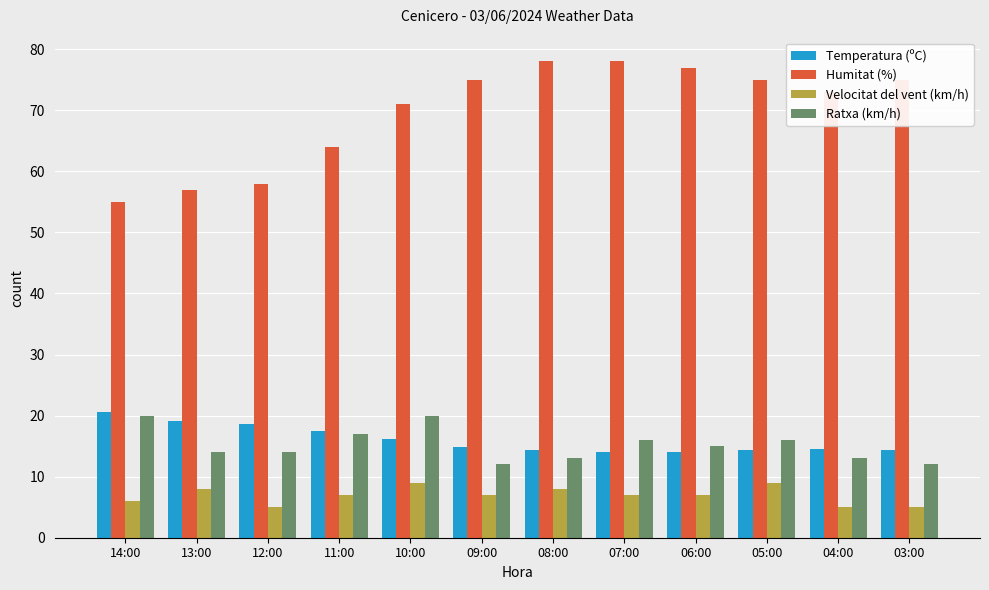

Which series changed the most between 11:00 and 07:00?

Humitat (%)